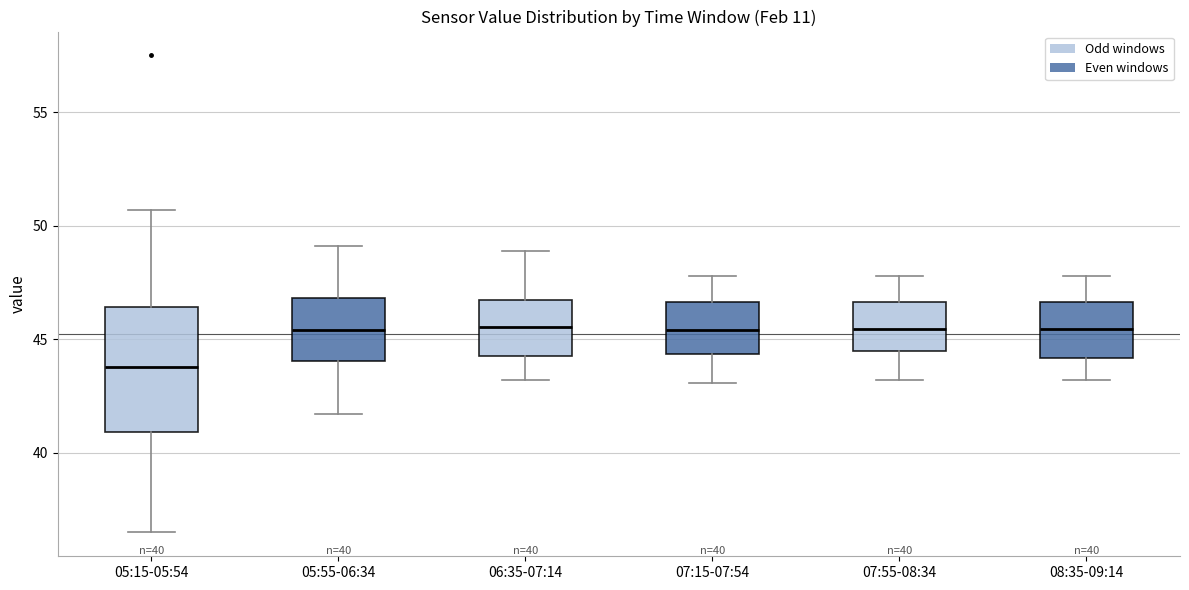

Which box is the tallest, from its lower edge to its upper edge?

05:15-05:54